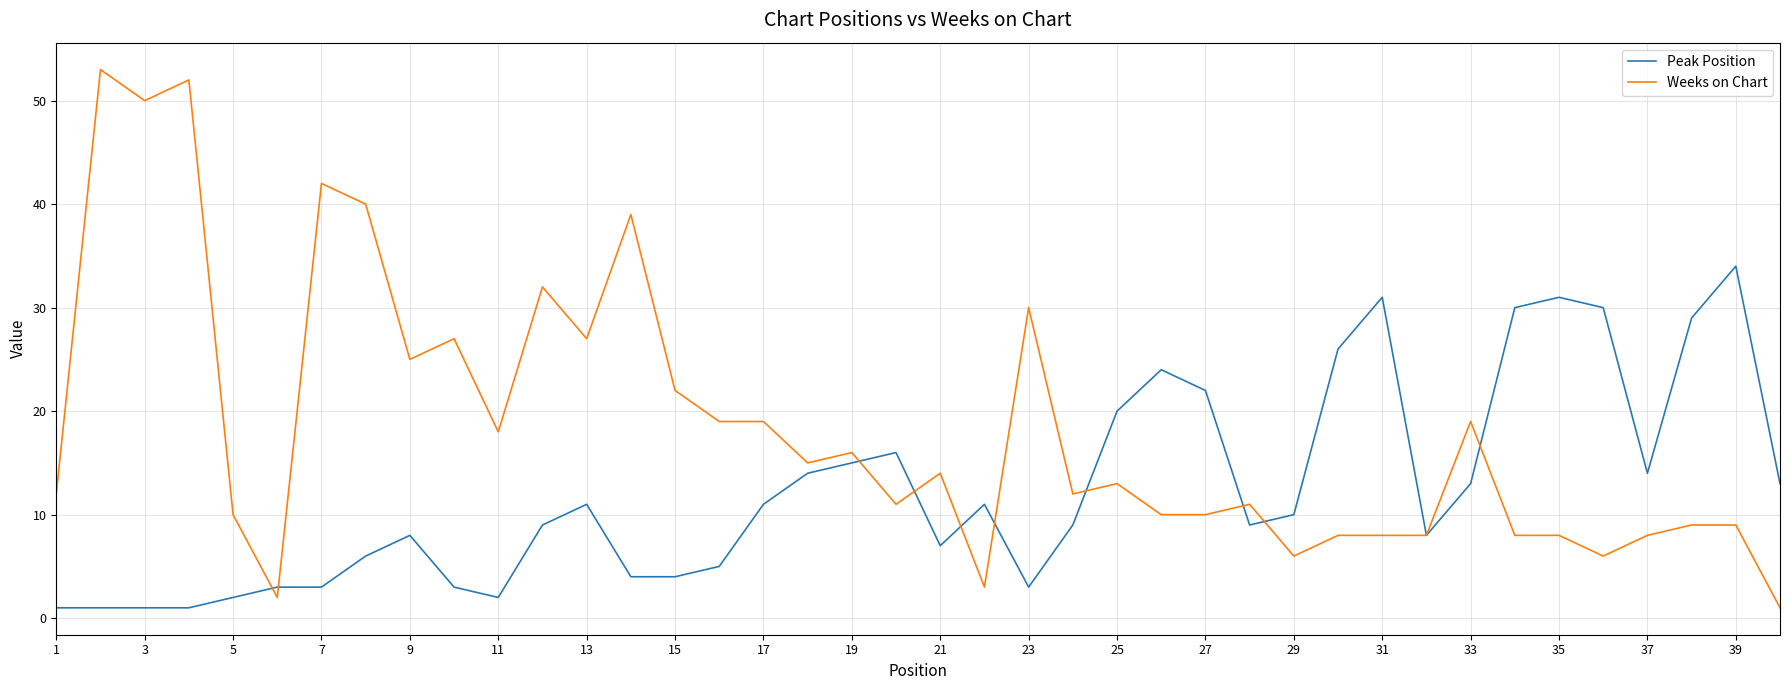

Which series has the widest spread of values?

Weeks on Chart